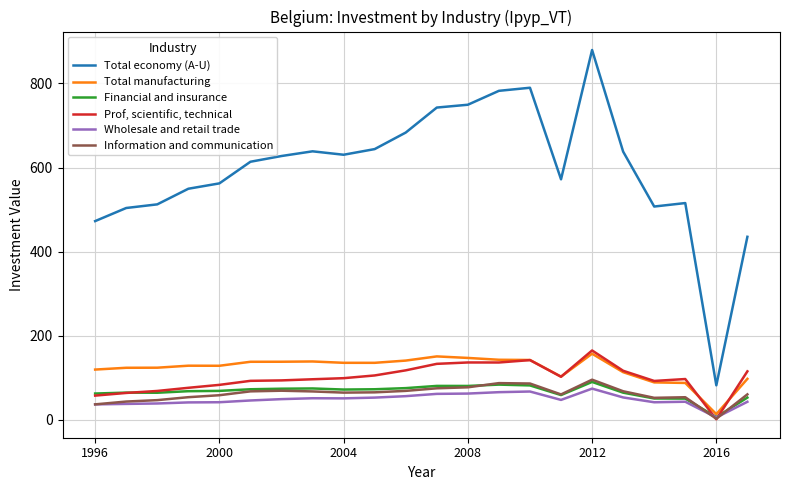

List the series in order of their peak value, lowest first.

Wholesale and retail trade, Financial and insurance, Information and communication, Total manufacturing, Prof, scientific, technical, Total economy (A-U)